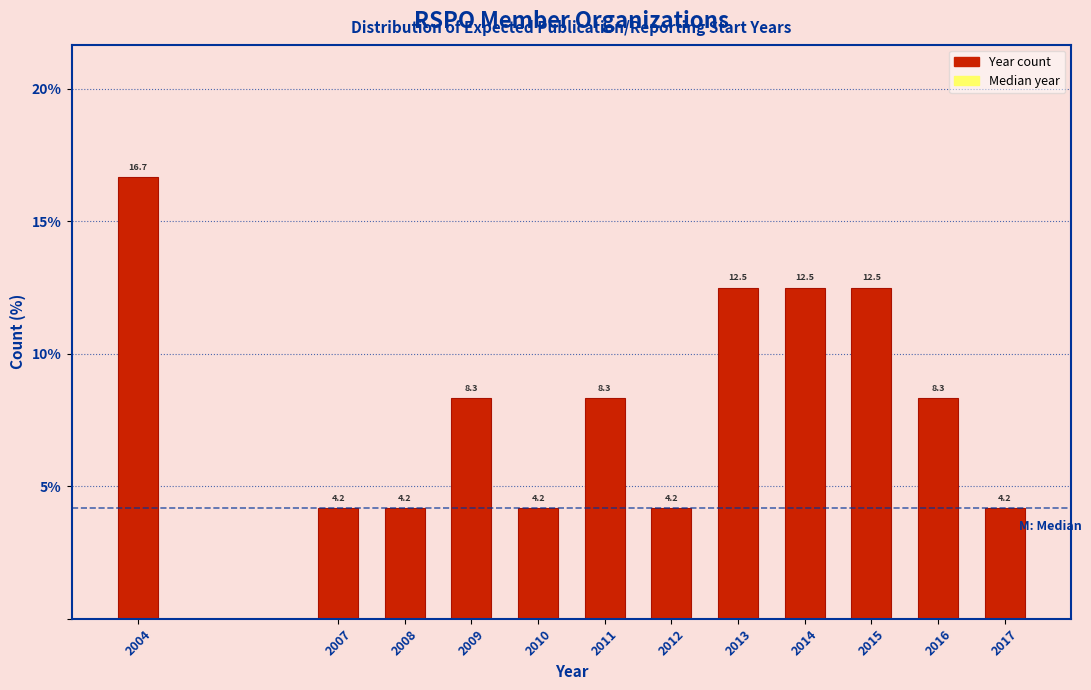

Reading right to left, list all the values displayed in this chart.

4.2	8.3	12.5	12.5	12.5	4.2	8.3	4.2	8.3	4.2	4.2	16.7